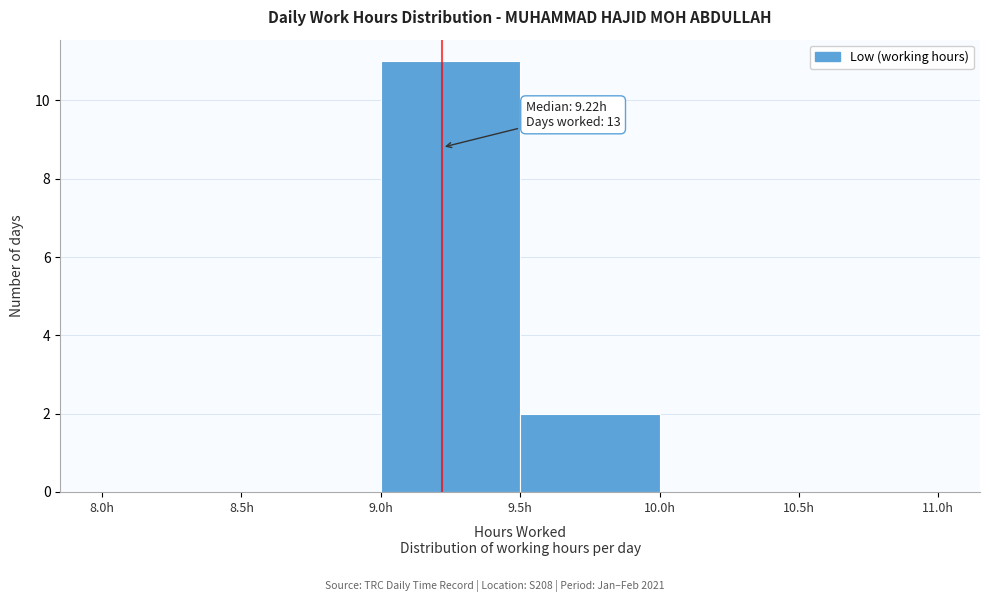

Over which range of the x-axis is the bar tallest?

9.0 to 9.5